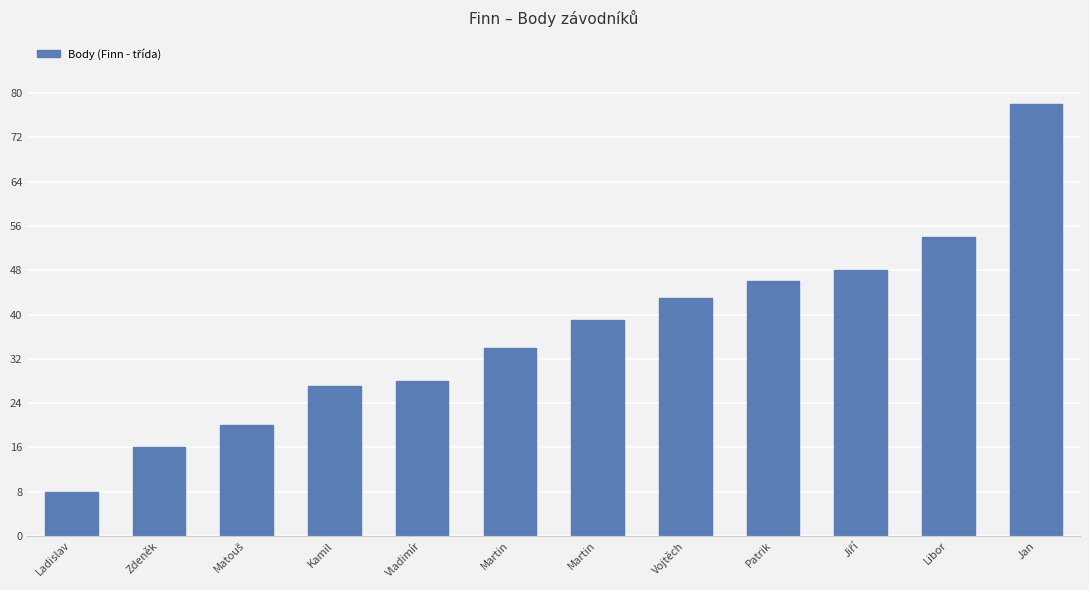

At which label does the data first exceed 39?

Vojtěch